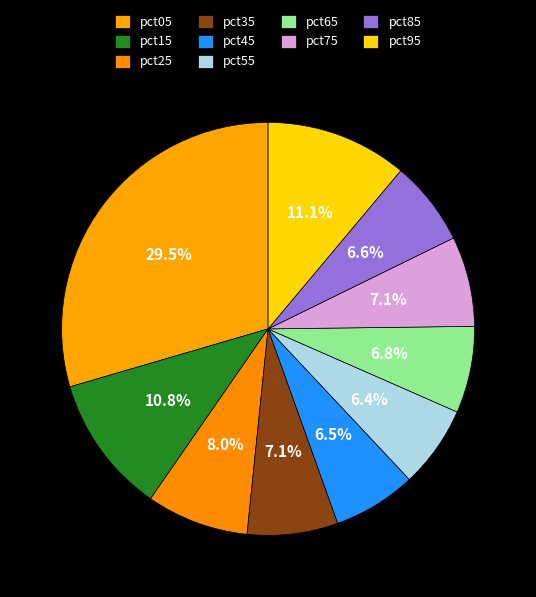

How many segments does this pie chart have?

10